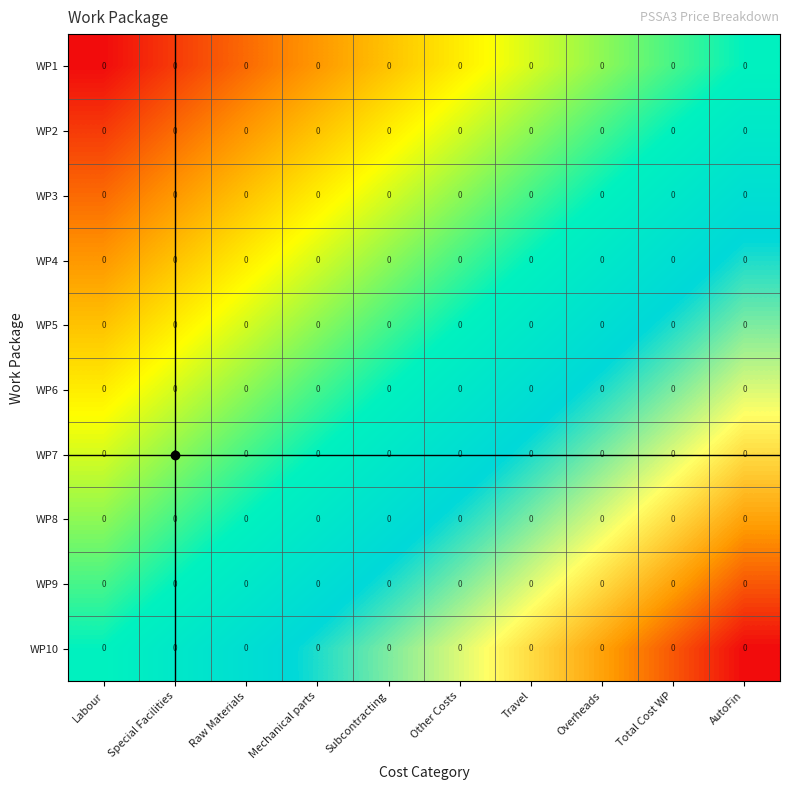

Rank the categories by WP4 value from lowest to highest.

Labour, Special Facilities, Raw Materials, Mechanical parts, Subcontracting, Other Costs, Travel, Overheads, Total Cost WP, AutoFin